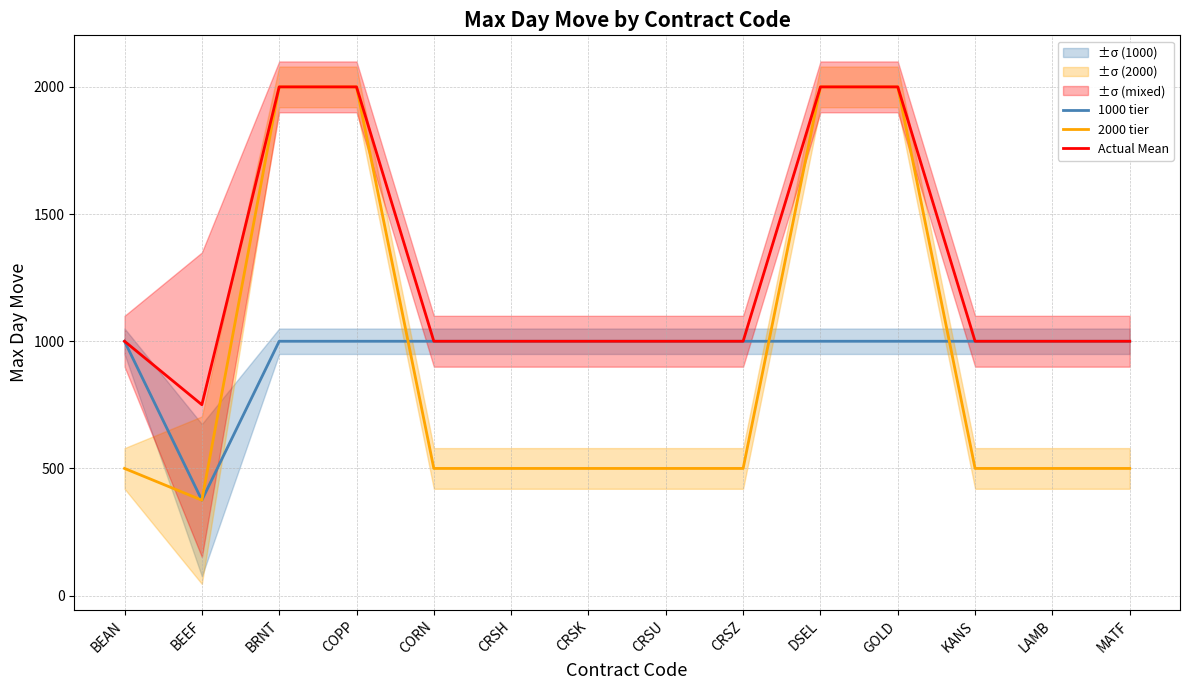

Between BEAN and LAMB, which series saw the biggest shift?

1000 tier